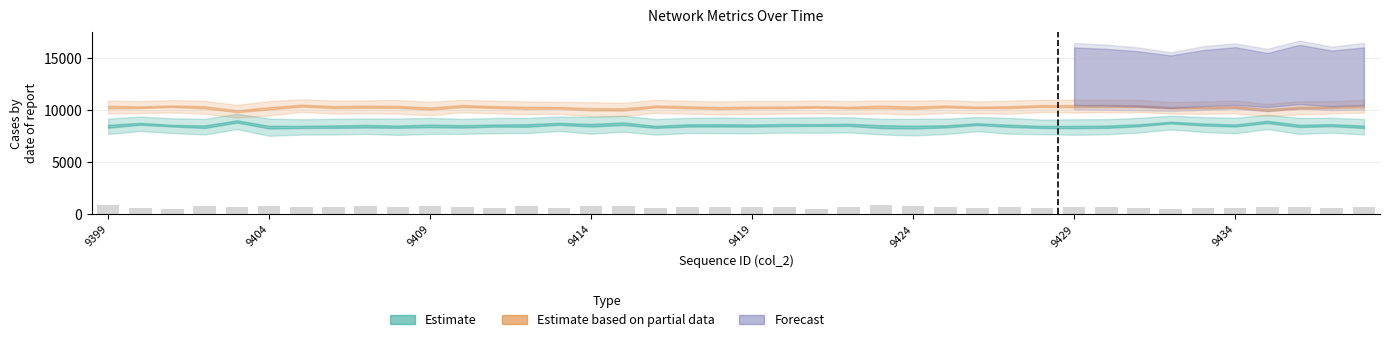

What is the minimum value shown in the chart?

495